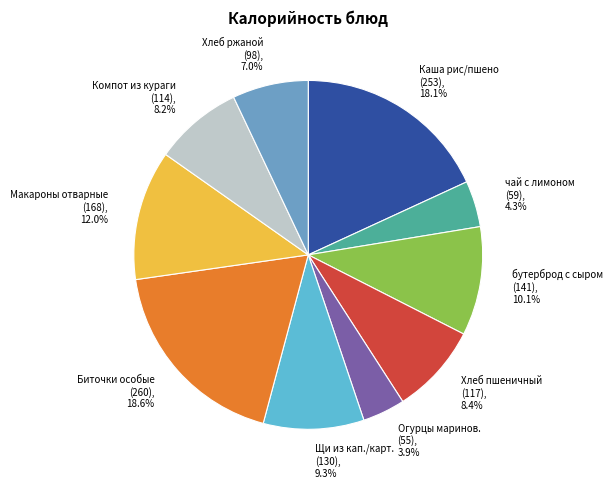

Does Хлеб ржаной (98), 7.0% account for over 50% of the chart?

No